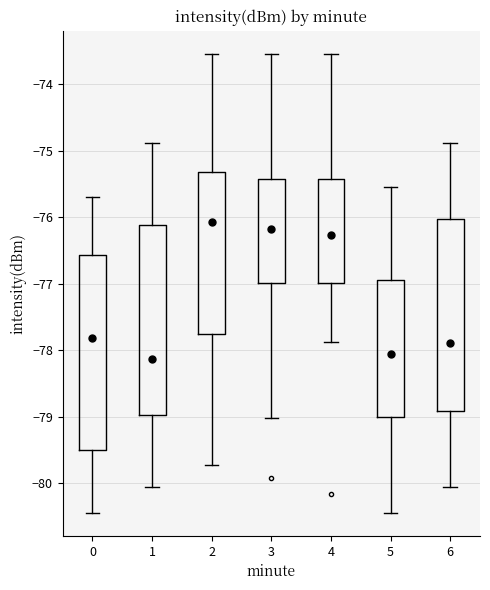

Reading left to right, read every box against the y-axis: the position of its median line, the range the box covers, and the ends of its whiskers. The values are not printed on the chart, so give them approximately, as read against the axis.

0: median -77.8, box -79.5 to -76.6, whiskers -80.4 to -75.7
1: median -78.1, box -79.0 to -76.1, whiskers -80.1 to -74.9
2: median -76.1, box -77.8 to -75.3, whiskers -79.7 to -73.5
3: median -76.2, box -77.0 to -75.4, whiskers -79.0 to -73.5
4: median -76.3, box -77.0 to -75.4, whiskers -77.9 to -73.5
5: median -78.1, box -79.0 to -77.0, whiskers -80.4 to -75.5
6: median -77.9, box -78.9 to -76.0, whiskers -80.1 to -74.9